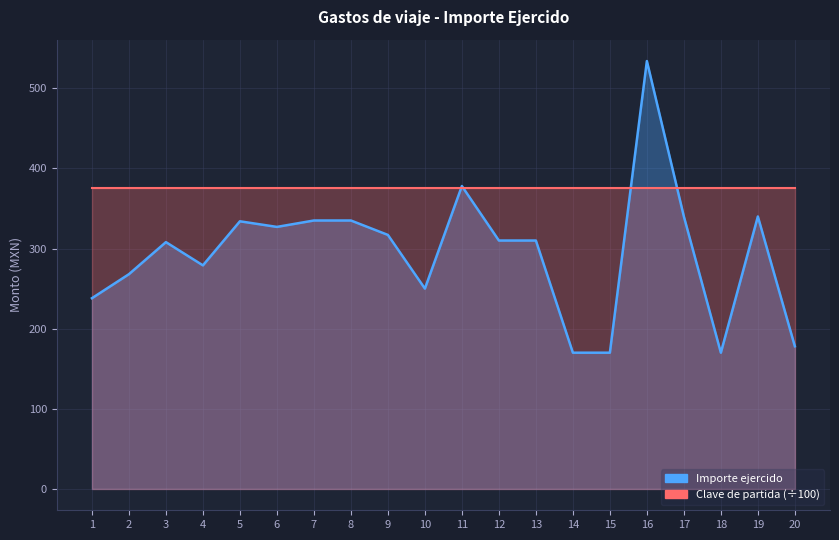

What is the greatest value displayed?

534.0